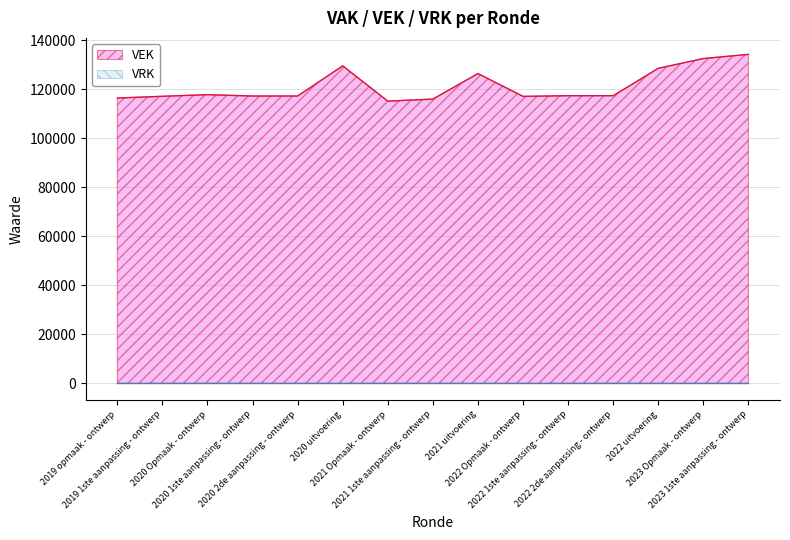

List the labels in order of value, smallest first.

2021 Opmaak - ontwerp, 2021 1ste aanpassing - ontwerp, 2019 opmaak - ontwerp, 2022 Opmaak - ontwerp, 2019 1ste aanpassing - ontwerp, 2020 1ste aanpassing - ontwerp, 2020 2de aanpassing - ontwerp, 2022 1ste aanpassing - ontwerp, 2022 2de aanpassing - ontwerp, 2020 Opmaak - ontwerp, 2021 uitvoering, 2022 uitvoering, 2020 uitvoering, 2023 Opmaak - ontwerp, 2023 1ste aanpassing - ontwerp